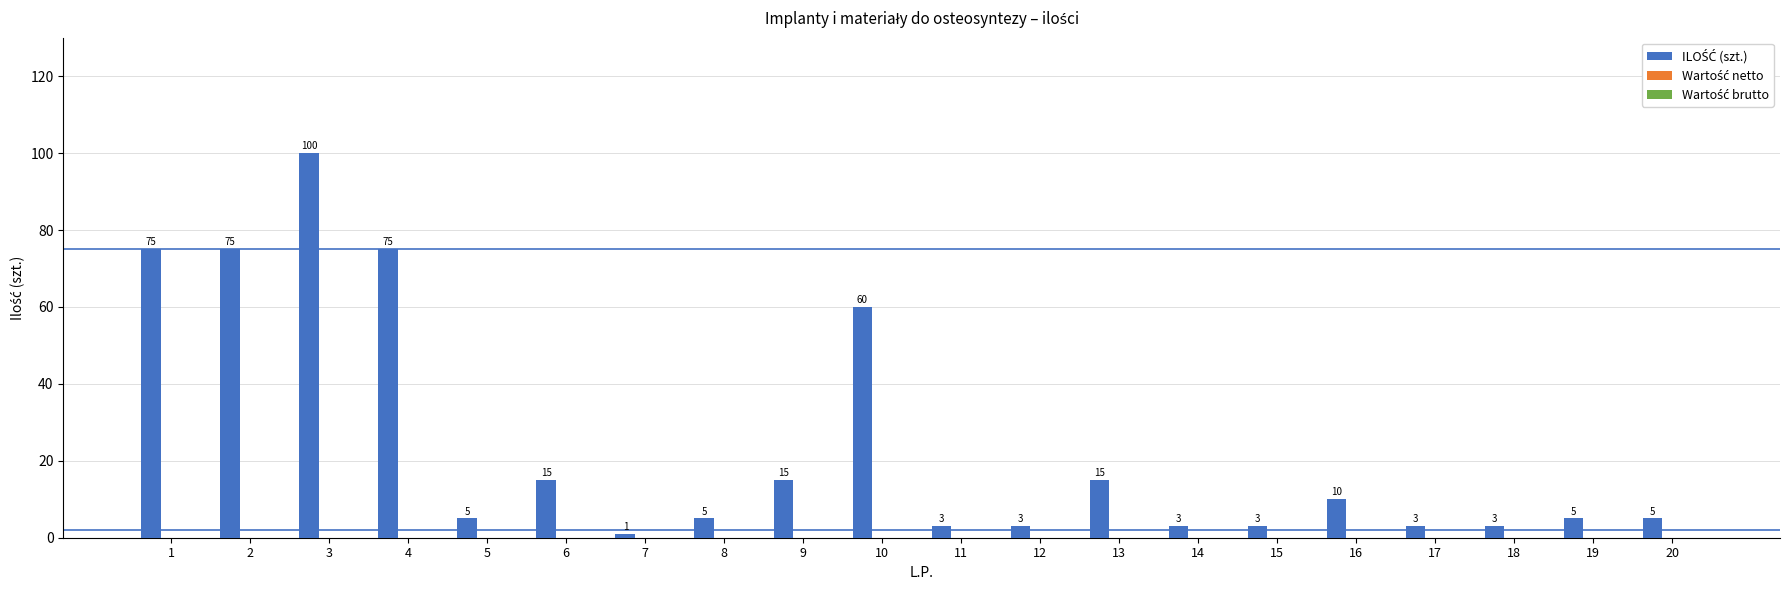

The value at 14 is 3. True or false?

True